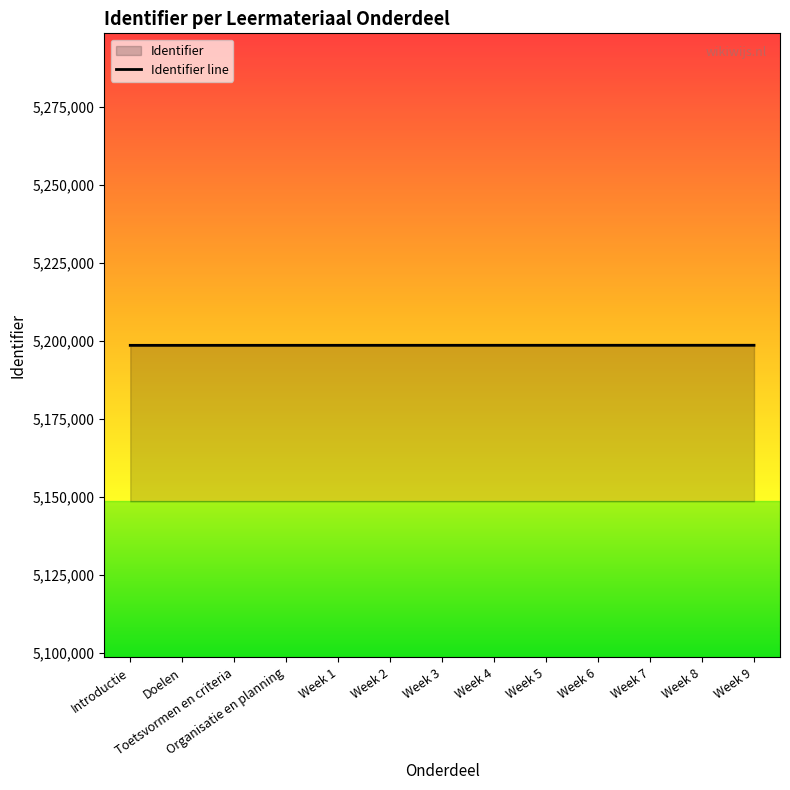

What is the minimum value shown in the chart?

5198538